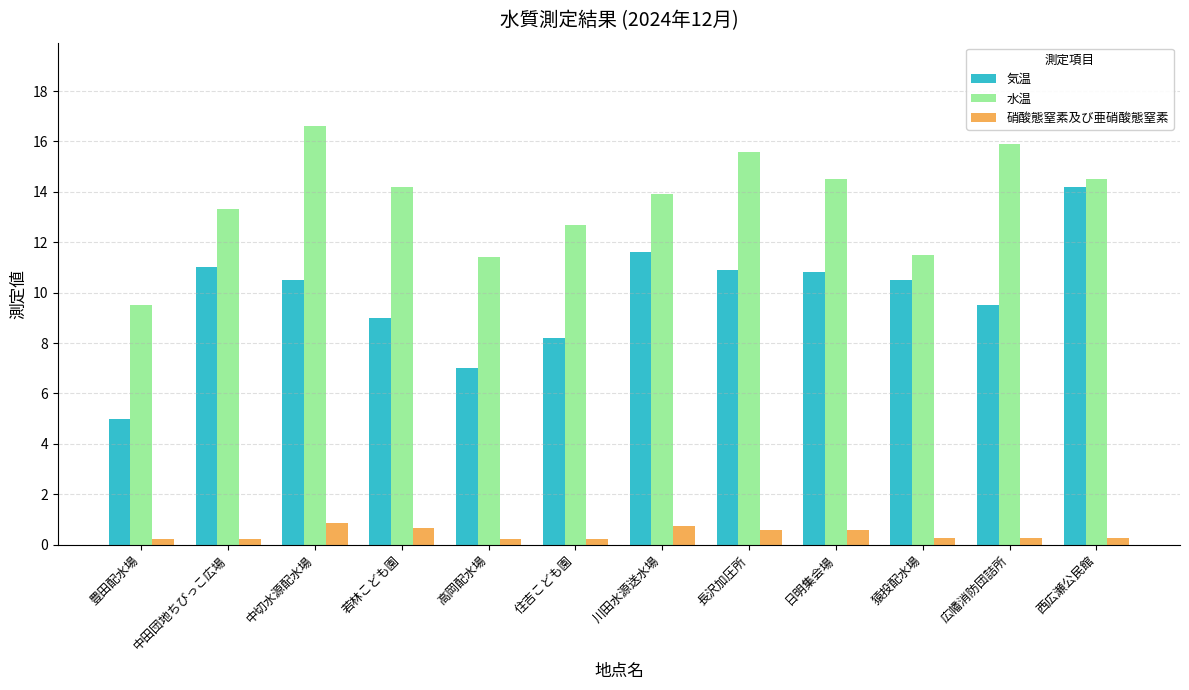

Which series changed the most between 中田団地ちびっこ広場 and 長沢加圧所?

水温